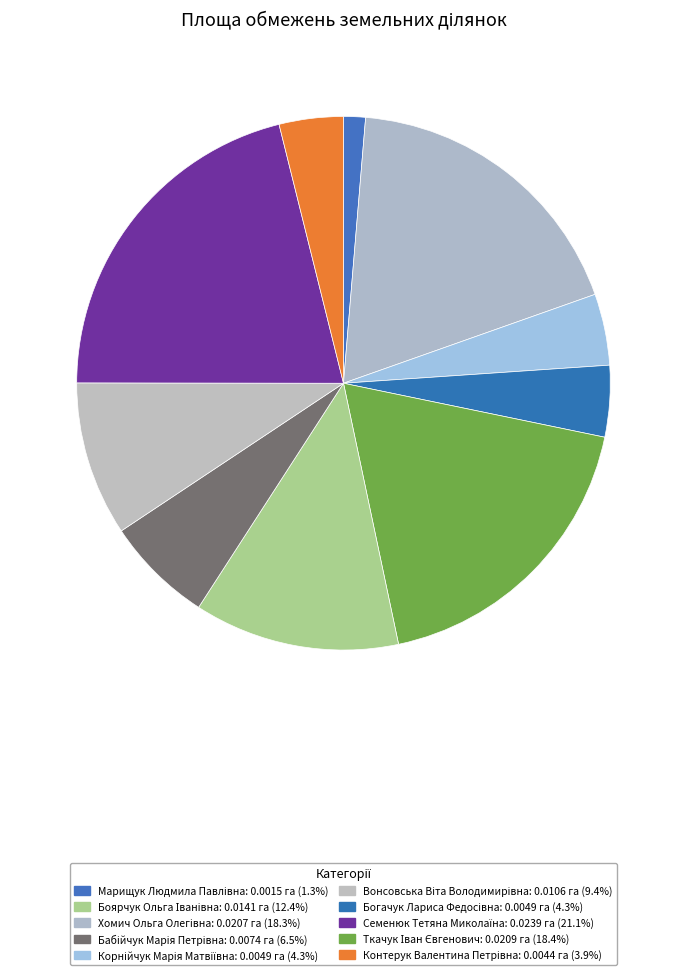

What is the largest slice in the pie chart?

Семенюк Тетяна Миколаїна